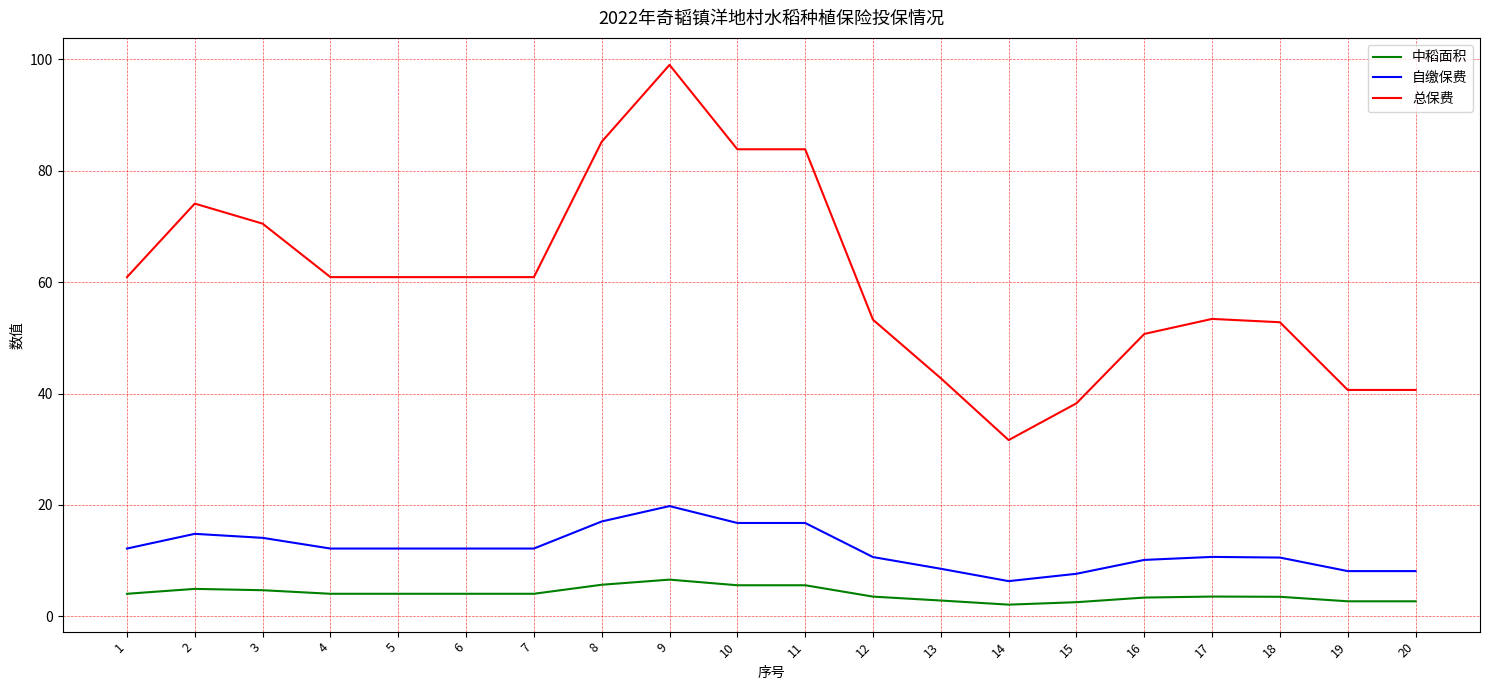

What is the difference between the maximum and minimum values in the 自缴保费 series?

13.5